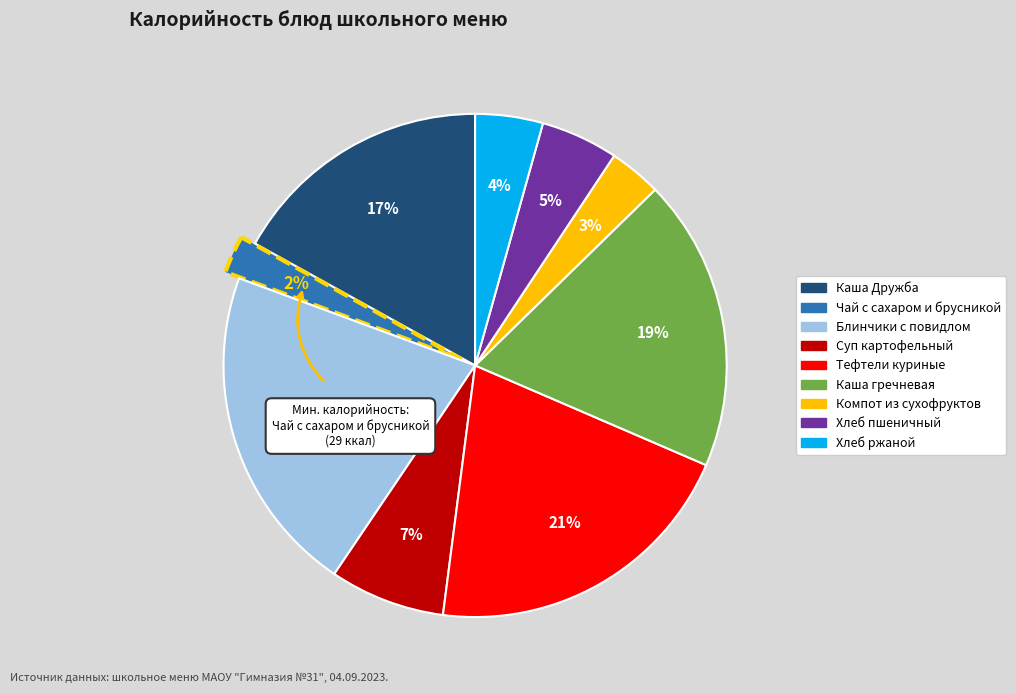

True or false: Хлеб пшеничный accounts for 5% of the total.

True